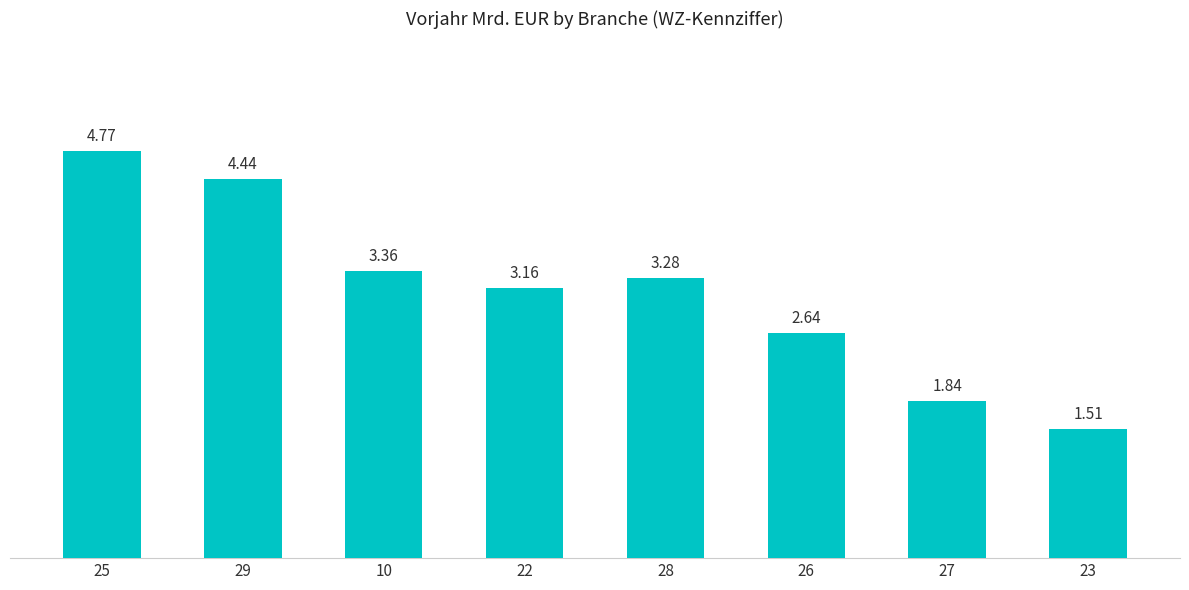

List the labels in order of value, largest first.

25, 29, 10, 28, 22, 26, 27, 23